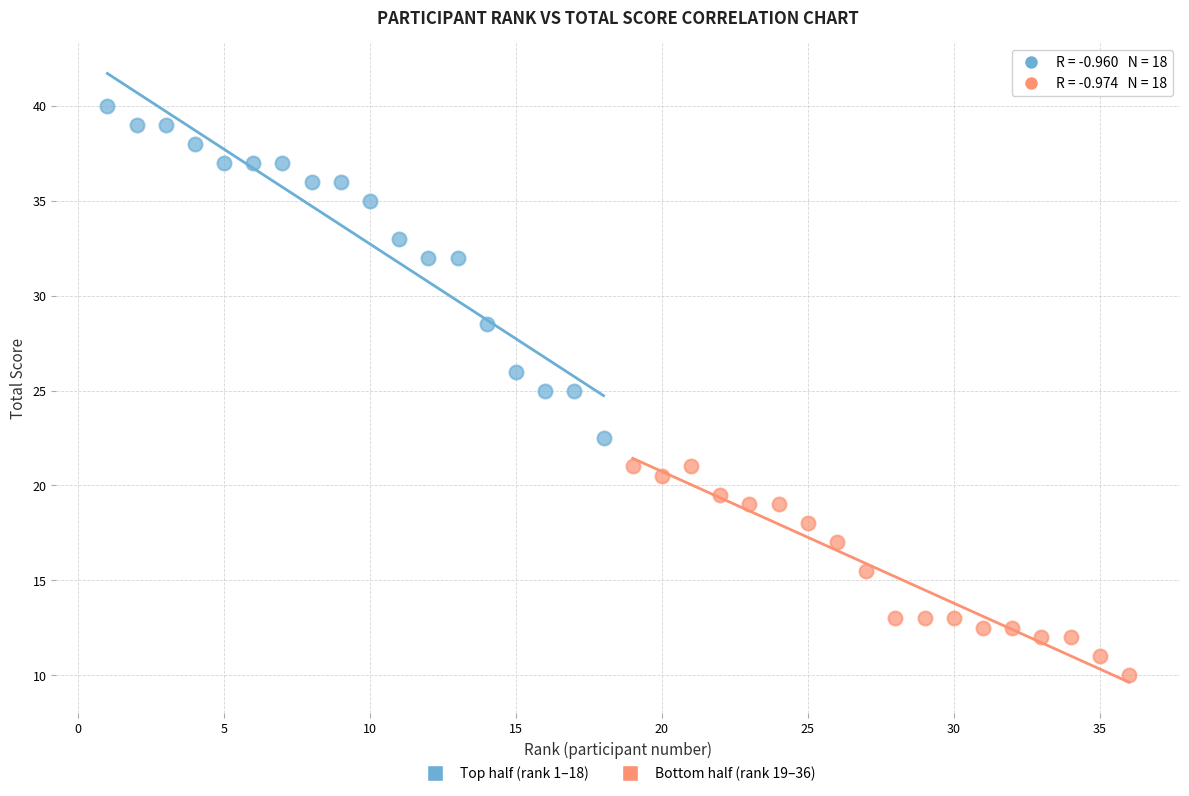

Which series has the widest spread of Y values?

Top half (rank 1–18)